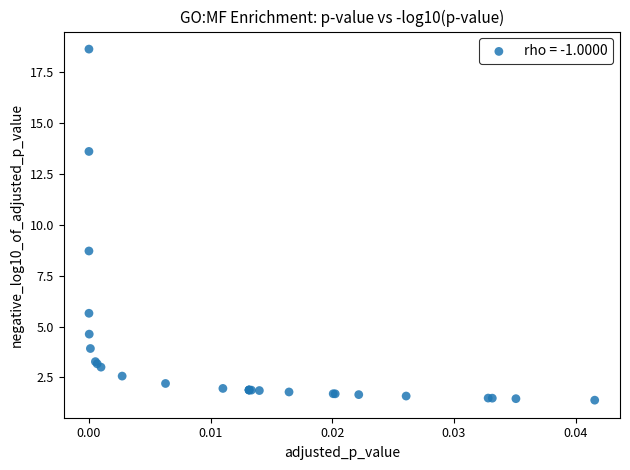

What Y value in the scatter plot is closest to 10?

8.7